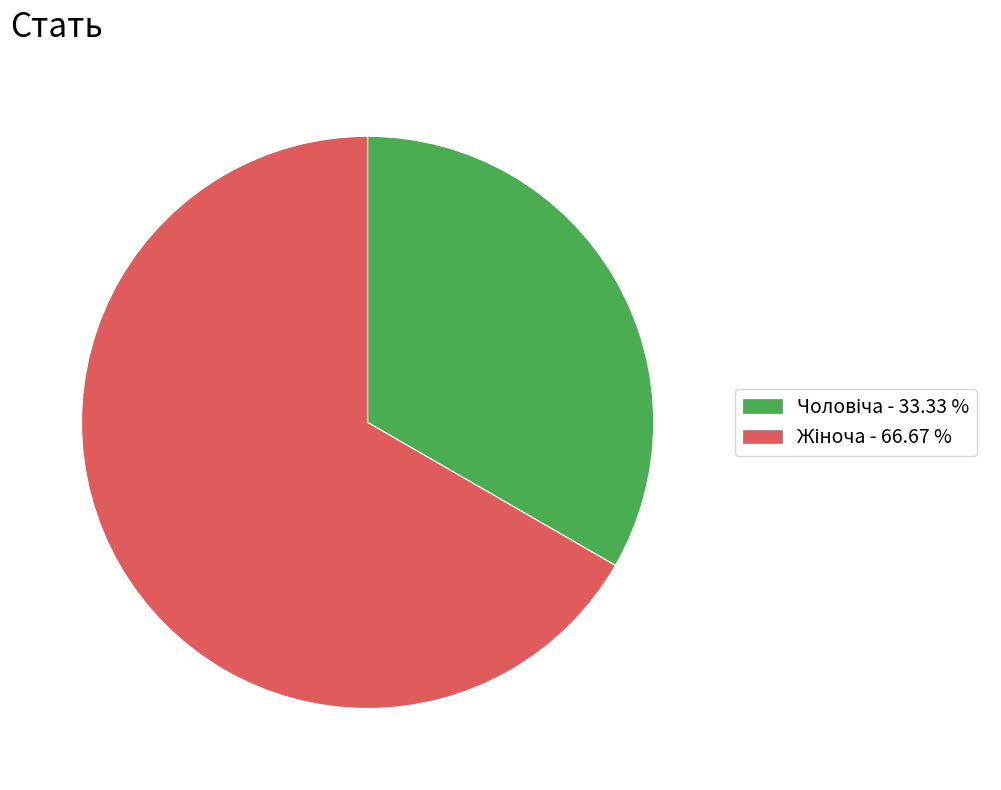

Is there a majority slice in this chart?

Yes